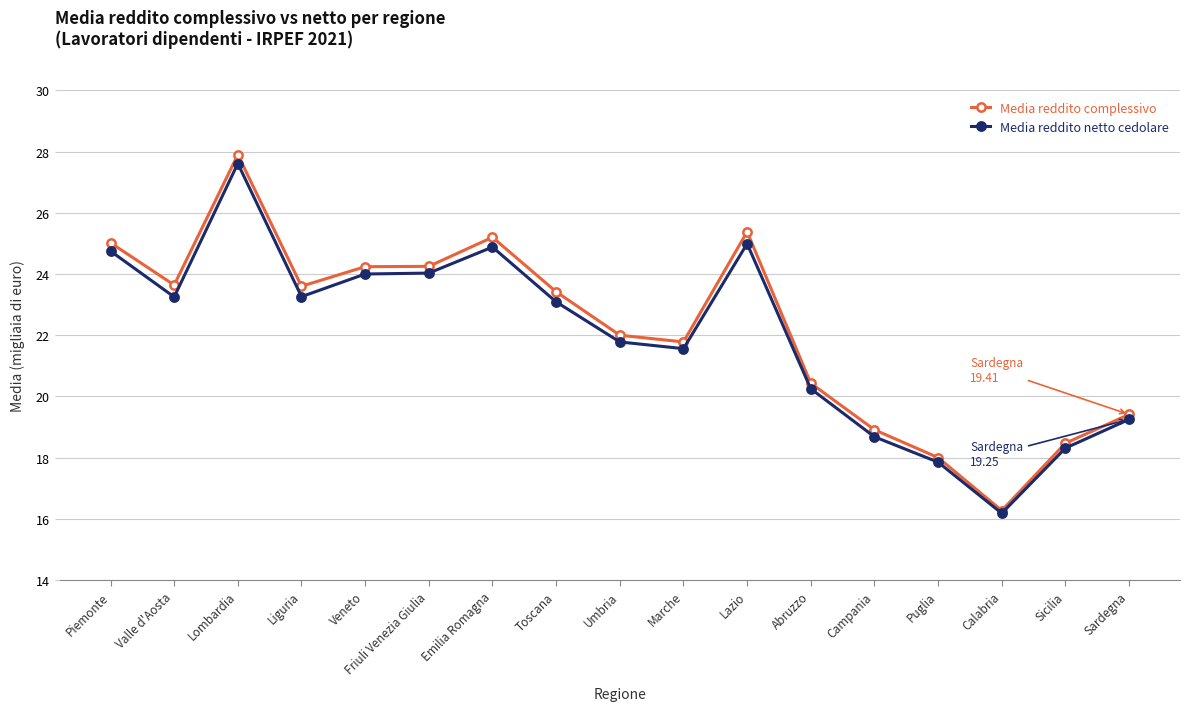

The value of Media reddito netto cedolare at Calabria is 16.2. True or false?

True